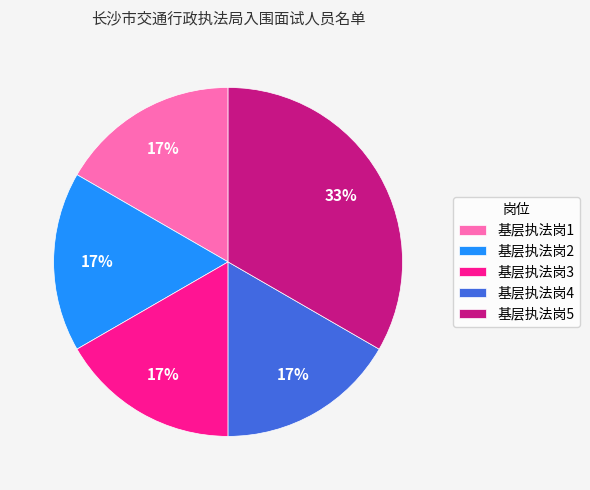

Is the sum of 基层执法岗4 and 基层执法岗1 greater than half?

No